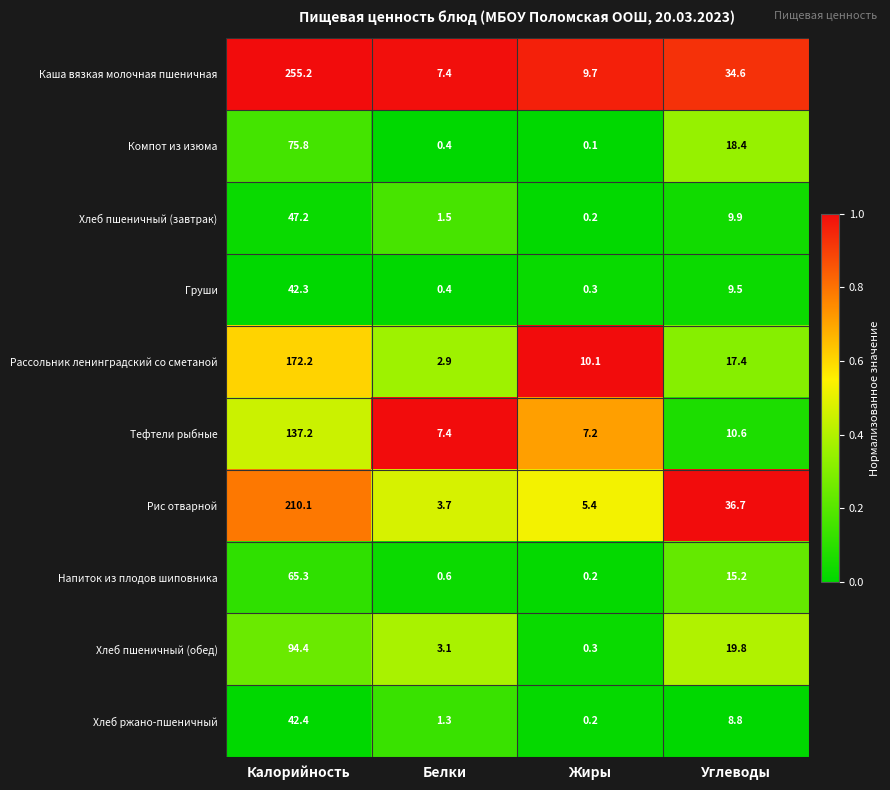

Rank the series at Углеводы from highest to lowest value.

Рис отварной, Каша вязкая молочная пшеничная, Хлеб пшеничный (обед), Компот из изюма, Рассольник ленинградский со сметаной, Напиток из плодов шиповника, Тефтели рыбные, Хлеб пшеничный (завтрак), Груши, Хлеб ржано-пшеничный